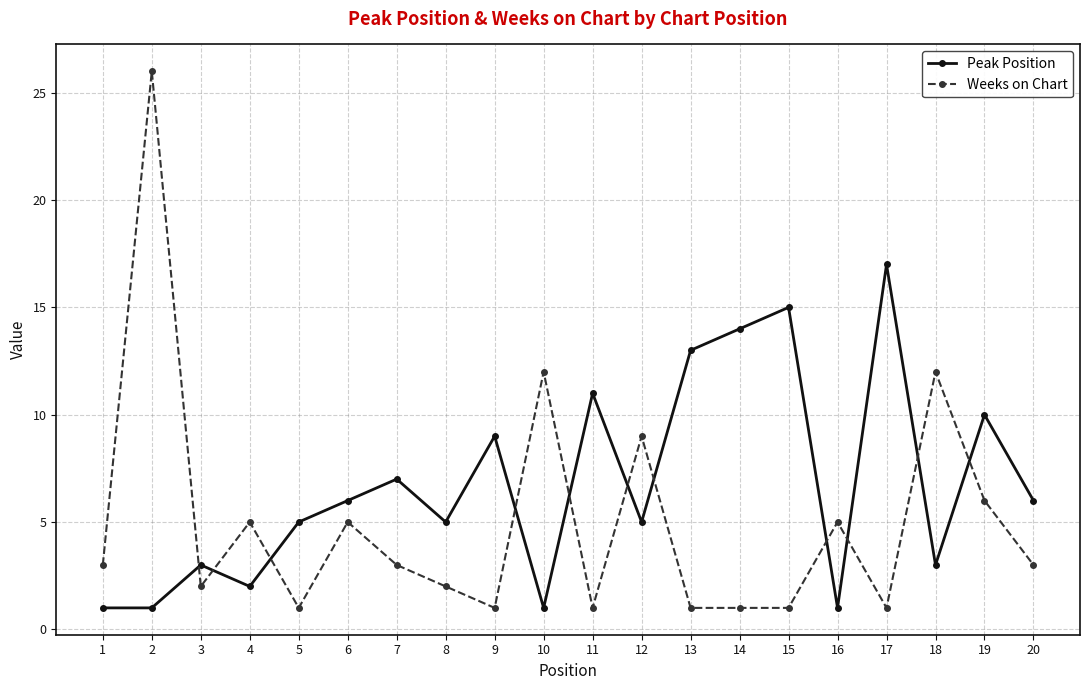

Which series has the largest range (max minus min)?

Weeks on Chart